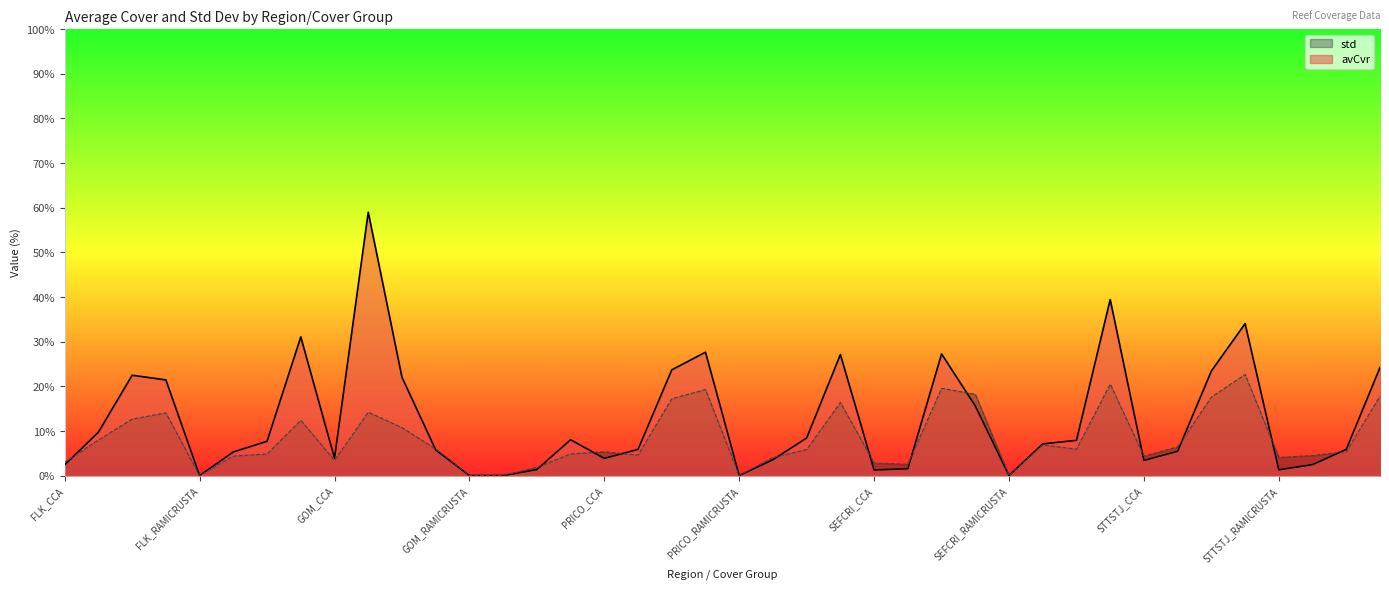

What is the label of the 2nd point from the left?

FLK_HARD CORALS